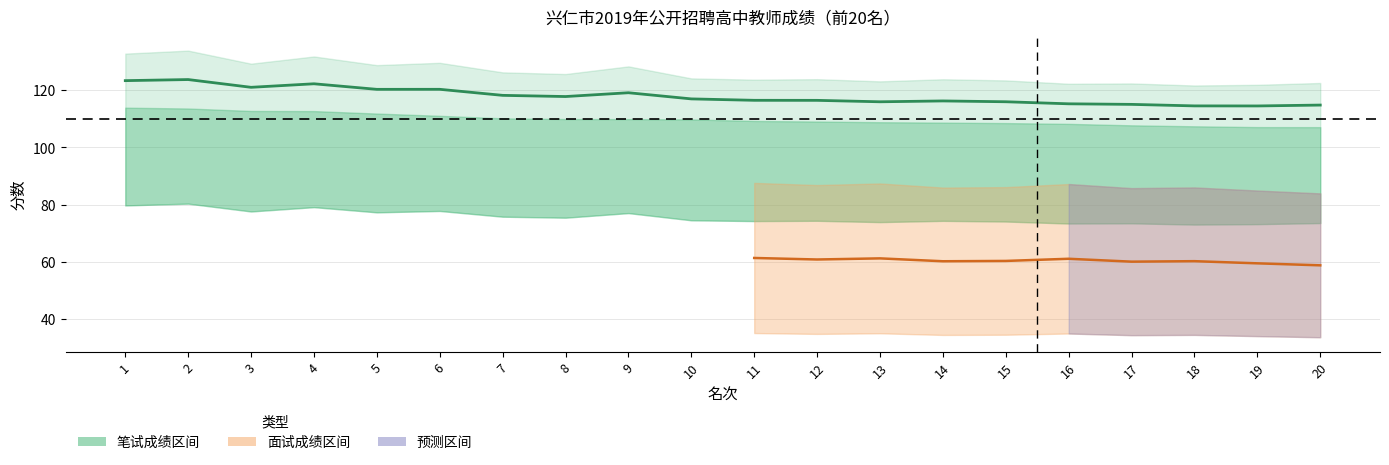

Count the number of data series in this chart.

5